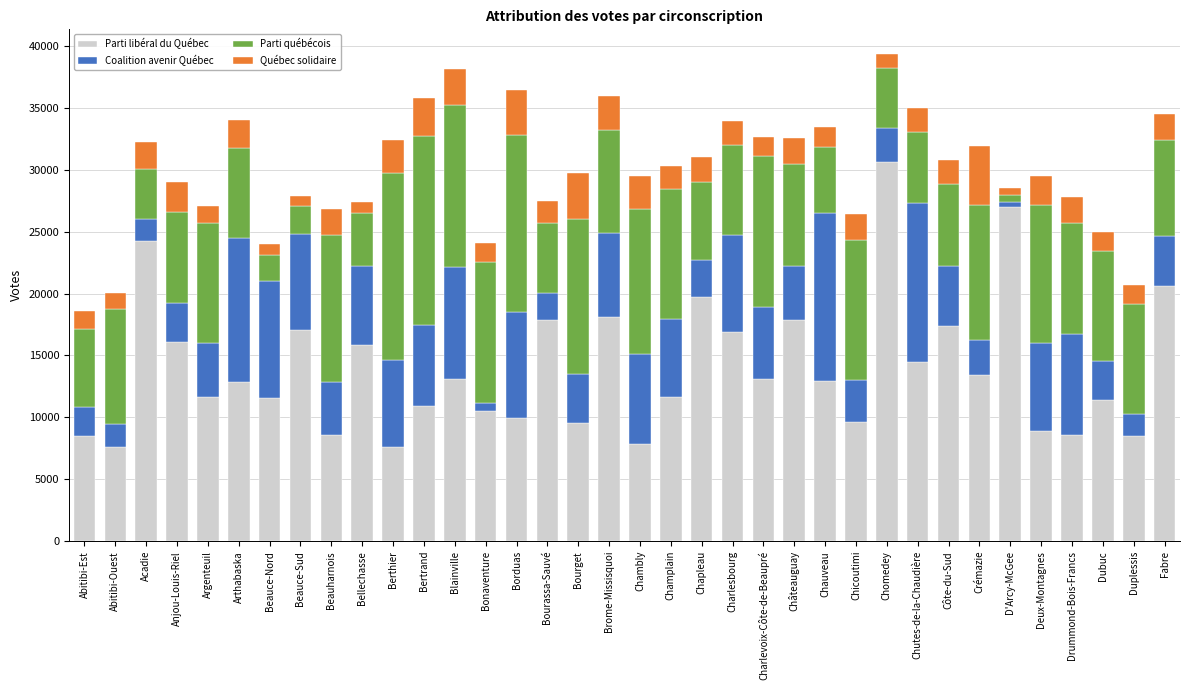

Which category has the highest value in the Parti libéral du Québec series?

Chomedey